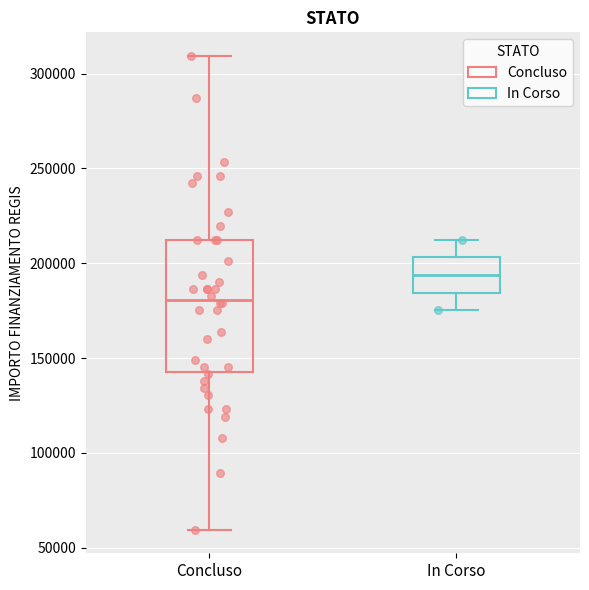

Reading left to right, transcribe this box plot: for each box, give where its median line is, the range the box spans, and where its two whiskers end, as read against the y-axis. The values are not printed on the chart, so give them approximately, as read against the axis.

Concluso: median 180000, box 145000 to 210000, whiskers 60000 to 310000
In Corso: median 195000, box 185000 to 205000, whiskers 175000 to 210000